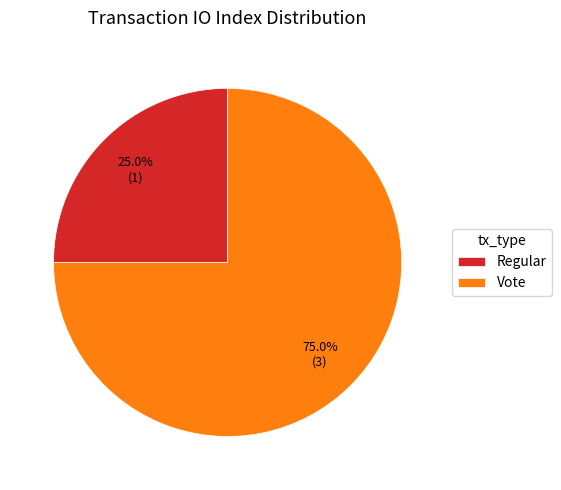

Does Vote represent more than half of the total?

Yes